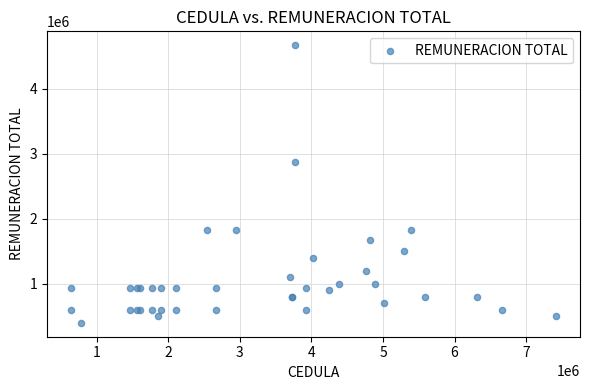

What Y value in the scatter plot is closest to 2536975?

2880000